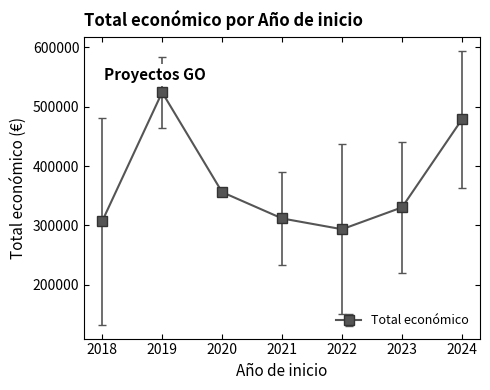

What is the sum of the values at 2023 and 2018?

637559.3